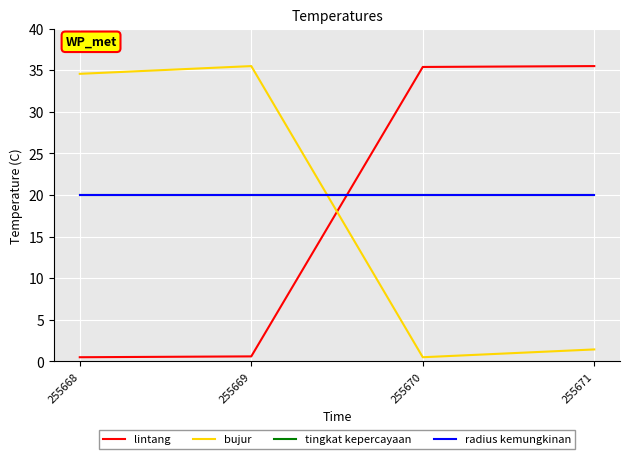

Is this an area chart (filled region under the line)?

No